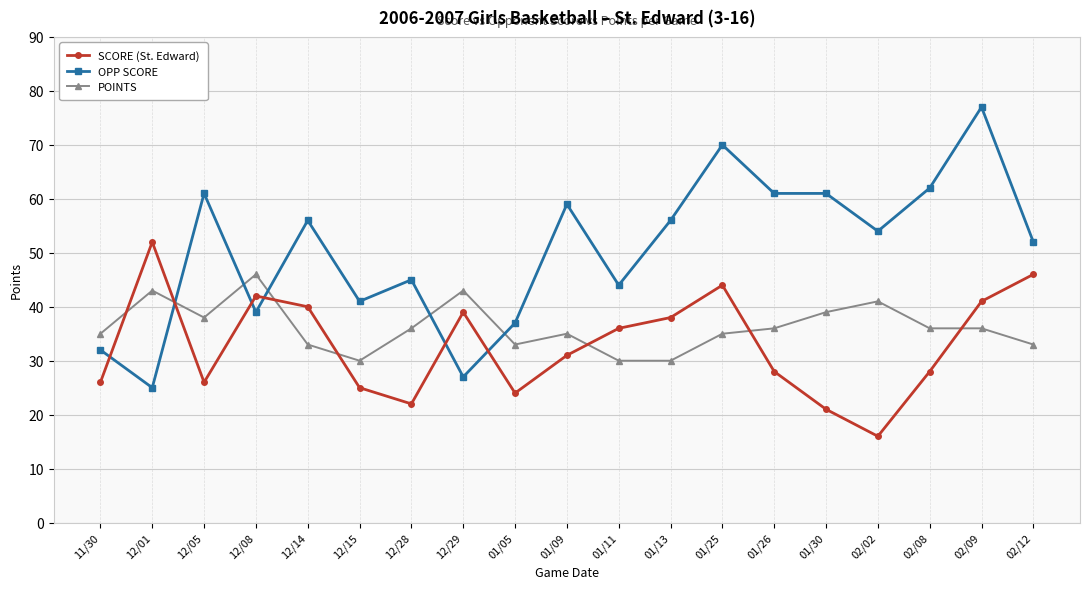

Where is the first local maximum for POINTS?

12/01